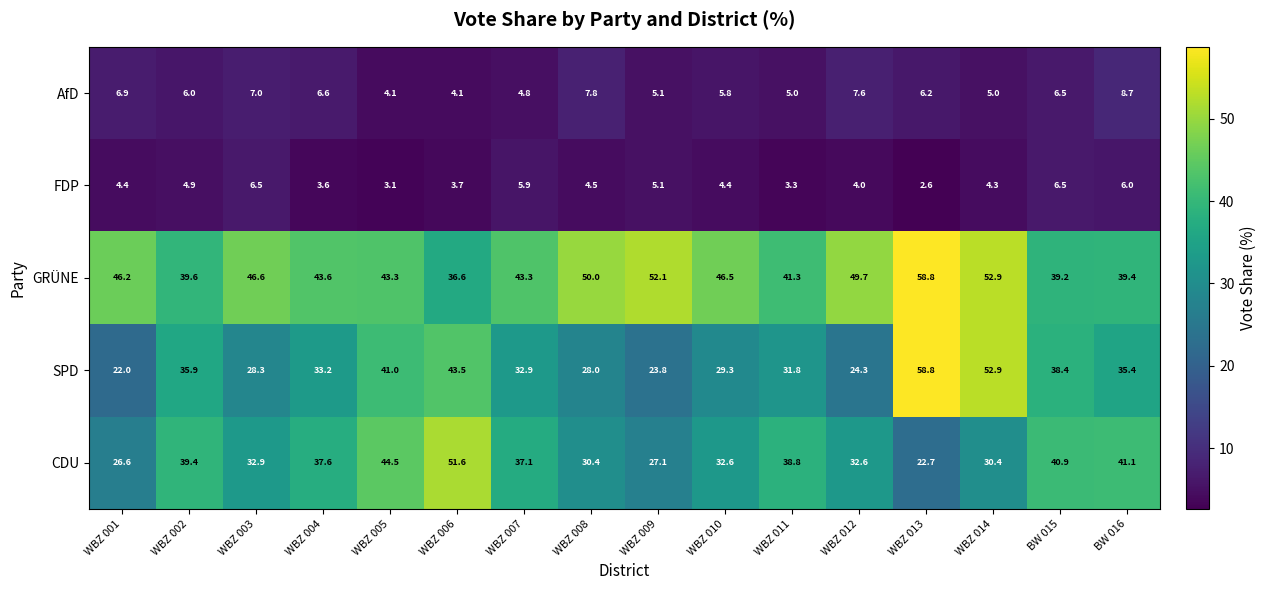

At WBZ 002, list the series in order from largest to smallest.

GRÜNE, CDU, SPD, AfD, FDP